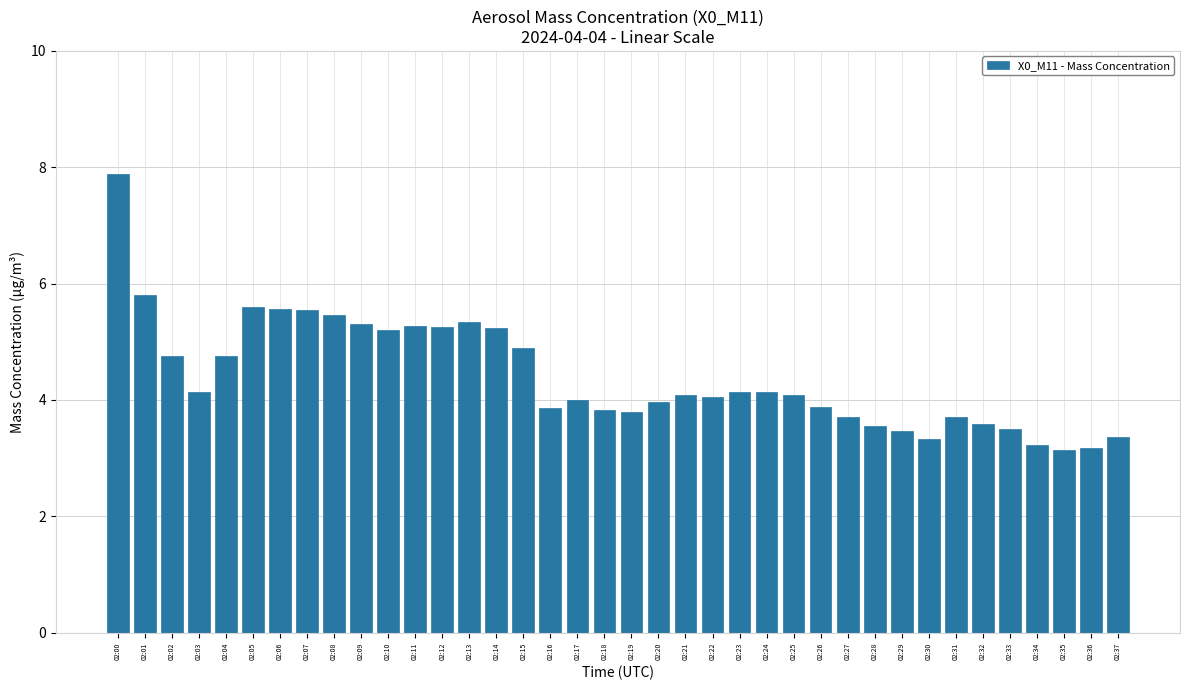

What is the greatest value displayed?

7.9